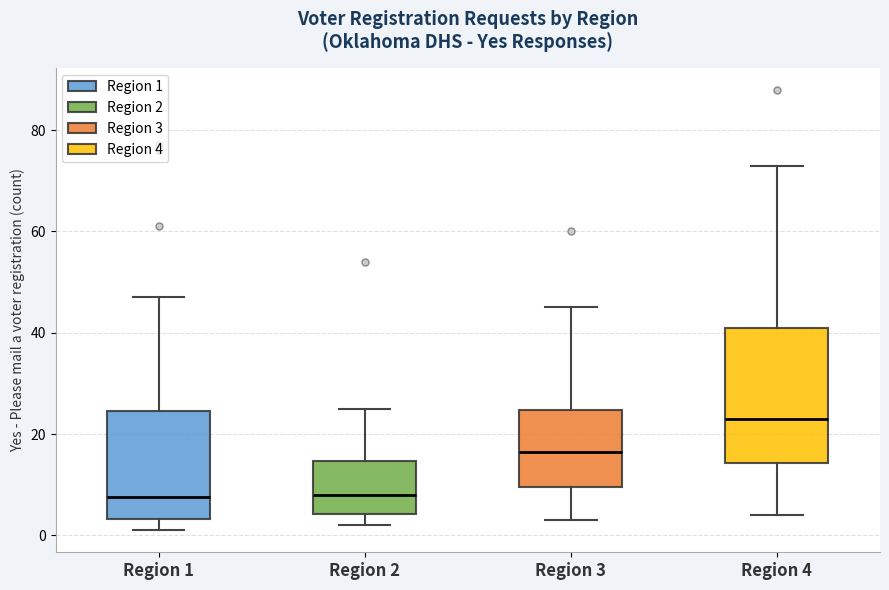

Comparing the boxes themselves (not the whiskers), which one is the tallest?

Region 4